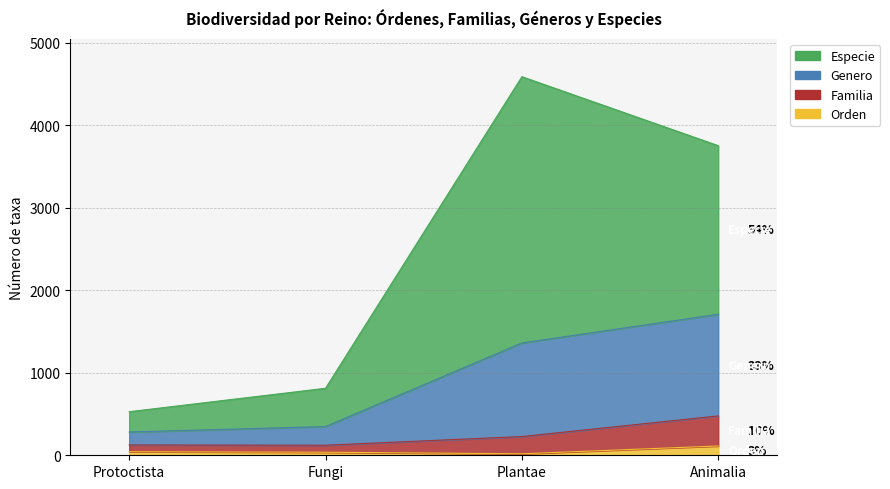

At which category does Orden reach its first local valley?

Plantae